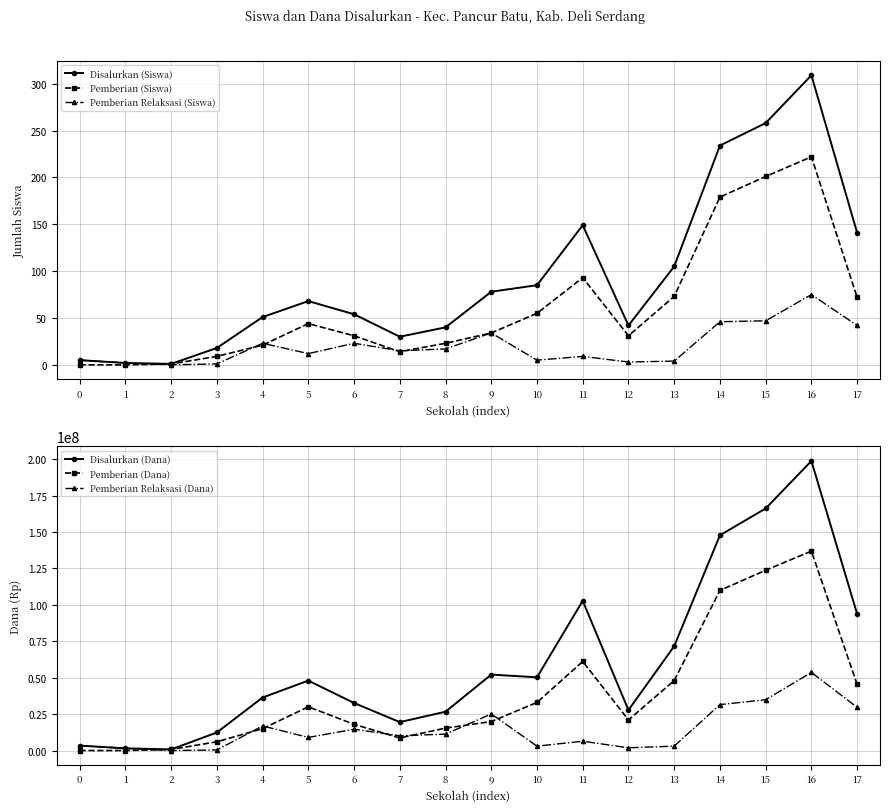

True or false: Pemberian (Siswa) and Pemberian (Dana) cross at least once.

False